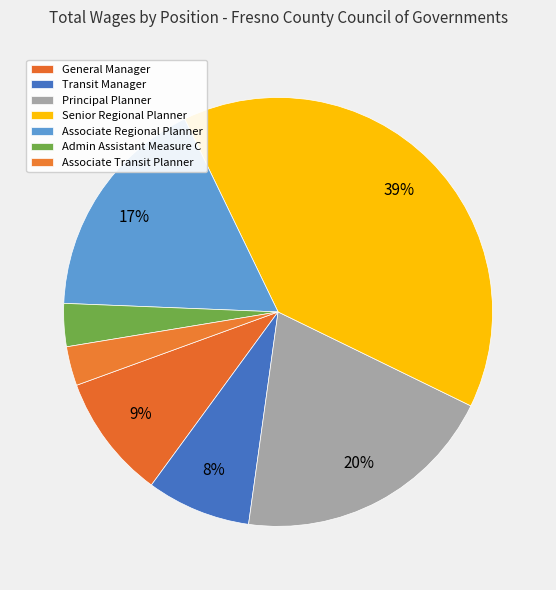

To the nearest percent, what is the average slice percentage?

14%